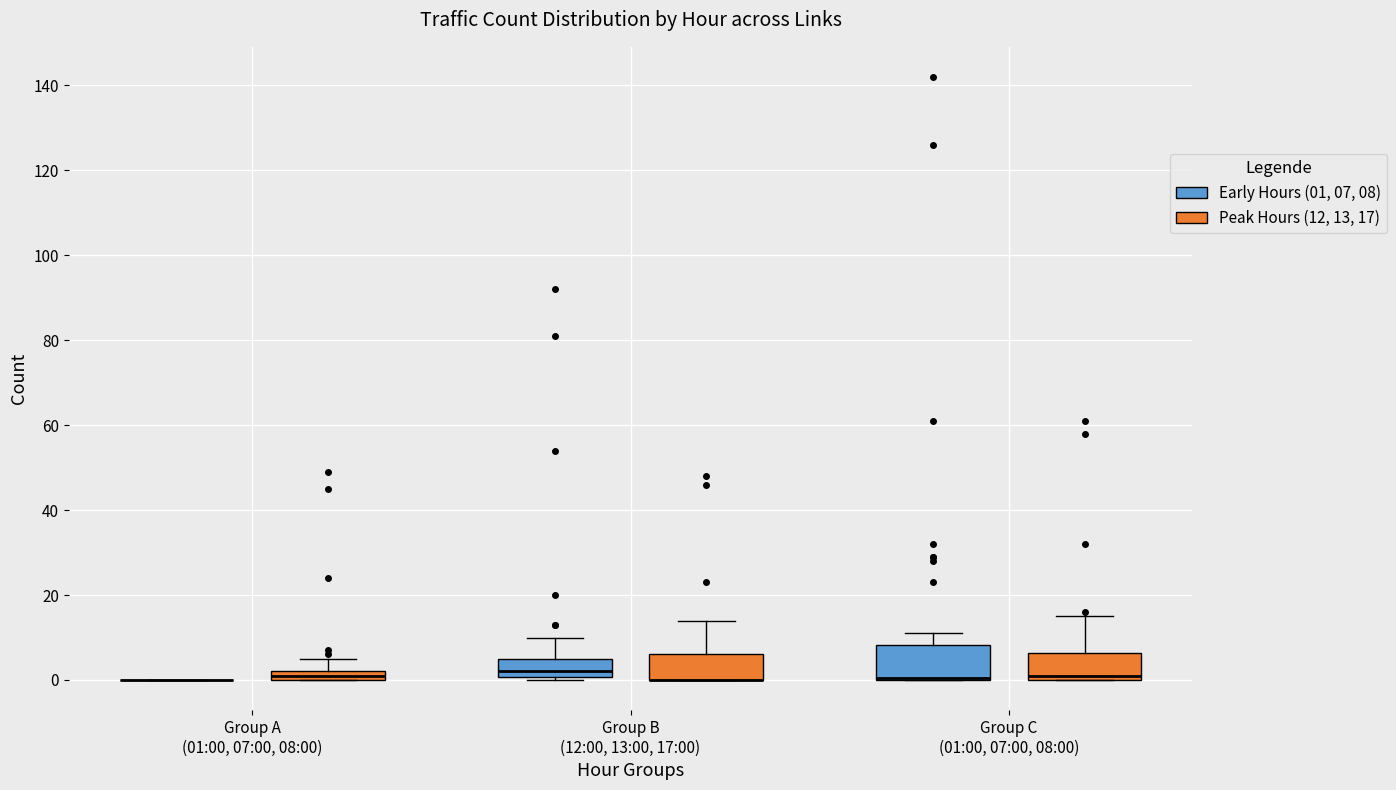

Which box is the tallest, from its lower edge to its upper edge?

Group C (01:00, 07:00, 08:00) (Early Hours (01, 07, 08))